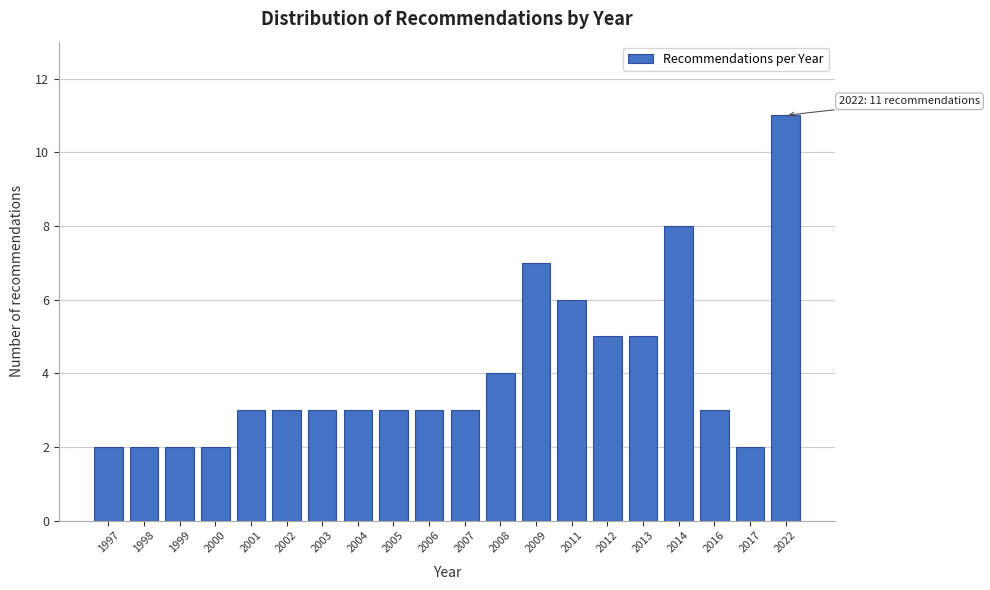

Reading left to right, transcribe all the data shown in this chart.

1997=2	1998=2	1999=2	2000=2	2001=3	2002=3	2003=3	2004=3	2005=3	2006=3	2007=3	2008=4	2009=7	2011=6	2012=5	2013=5	2014=8	2016=3	2017=2	2022=11